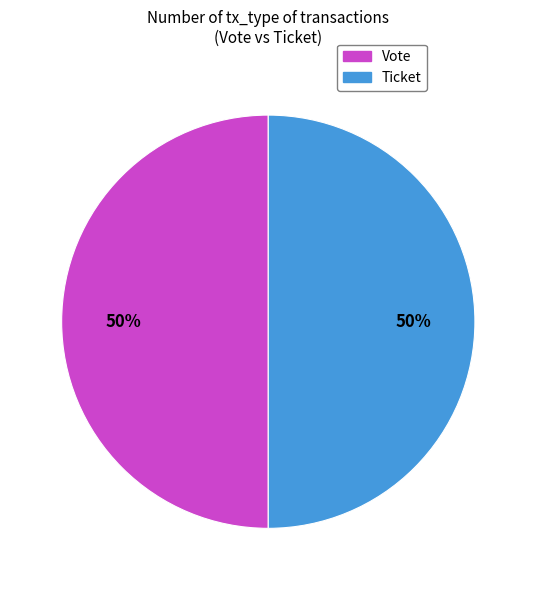

To the nearest percent, what is the average slice percentage?

50%